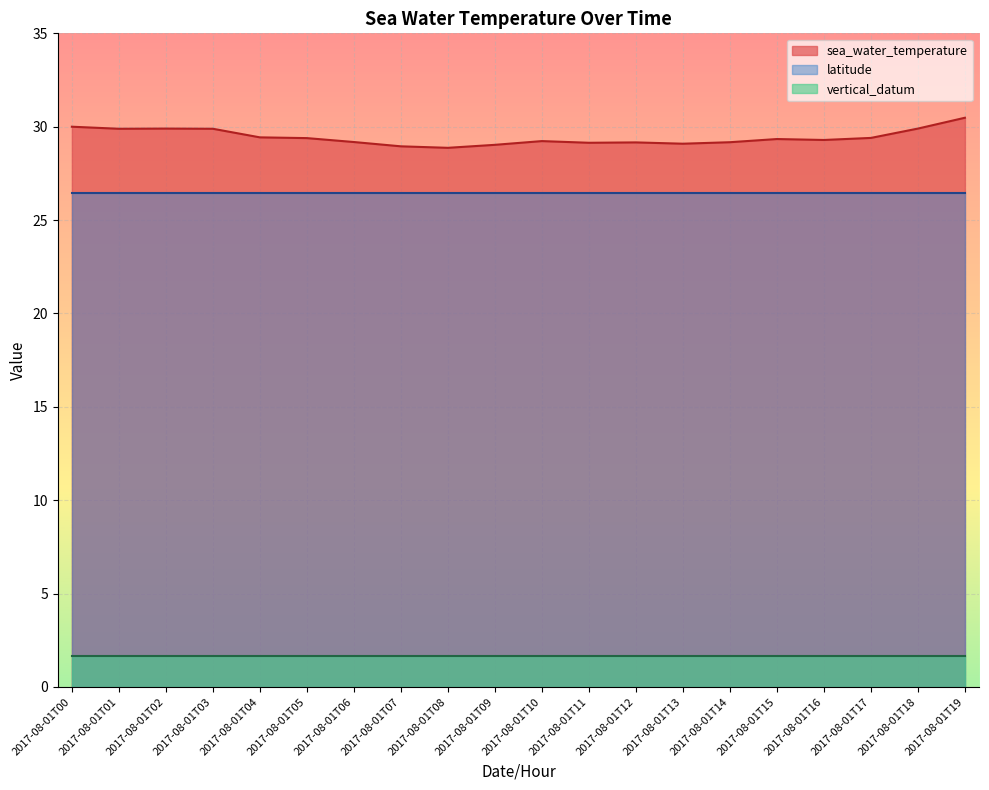

What is the maximum value for sea_water_temperature?

30.5